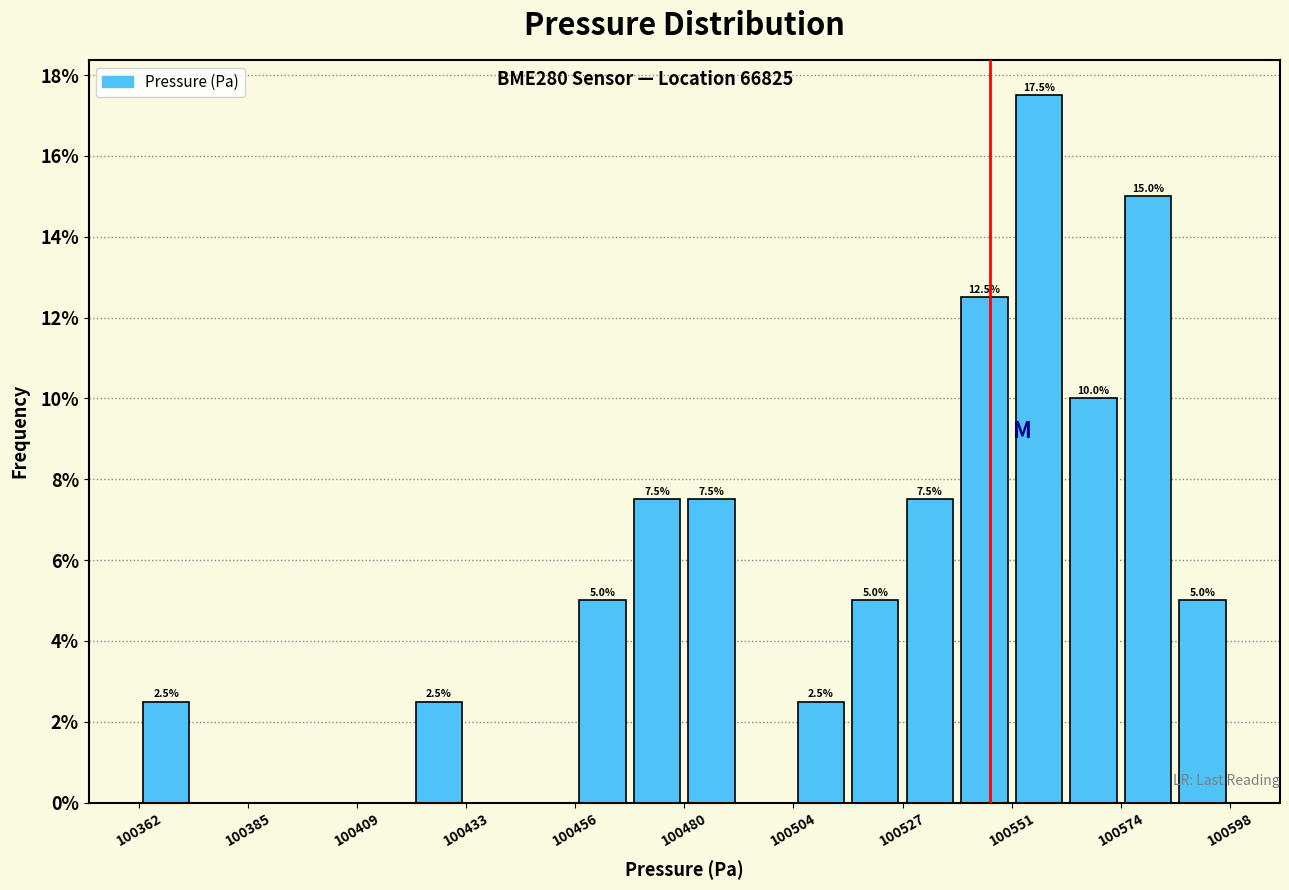

Around what value on the x-axis is the tallest bar? Give the approximate position of its centre, as read against the axis.

100555